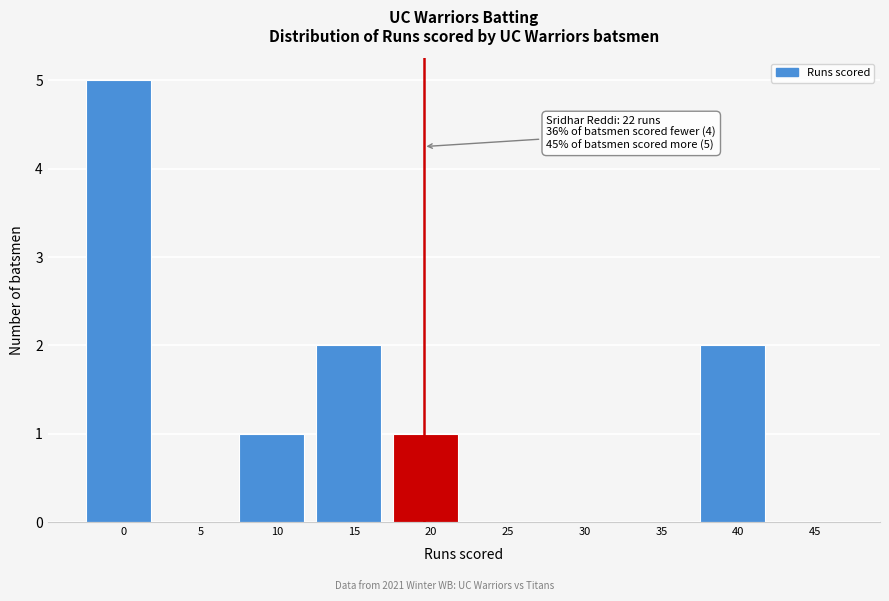

Reading left to right, what are all the values shown in this chart?

0=5	5=0	10=1	15=2	20=1	25=0	30=0	35=0	40=2	45=0